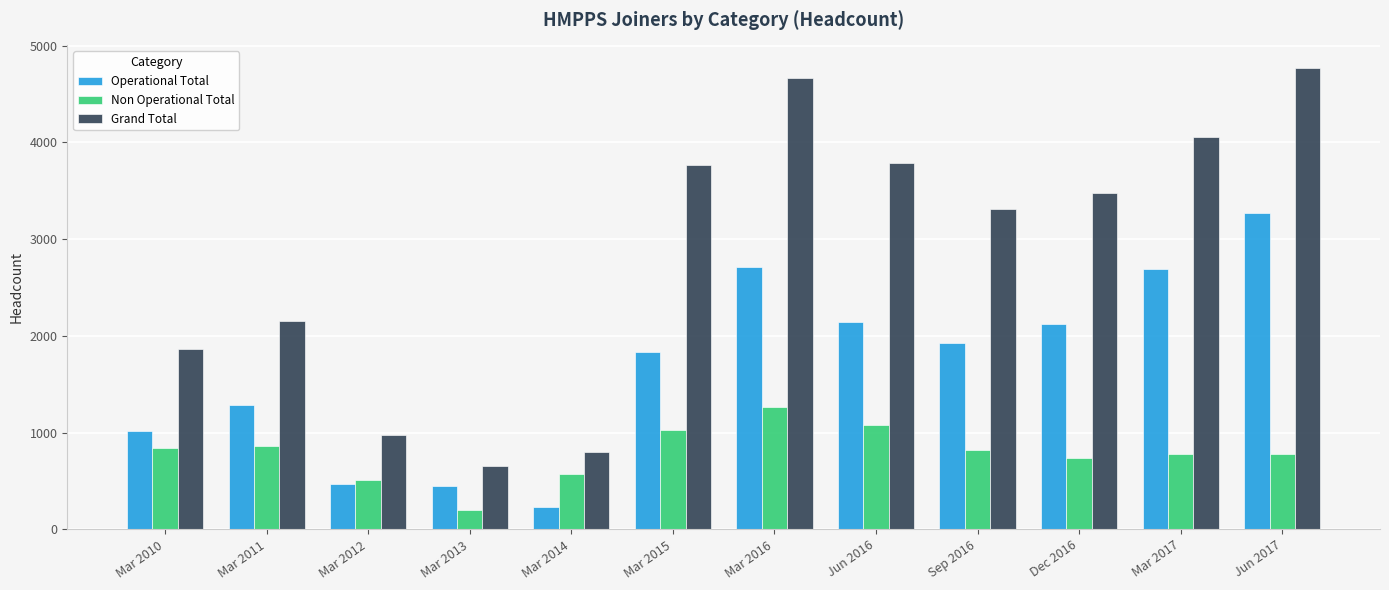

What is the label of the 8th bar from the left?

Jun 2016